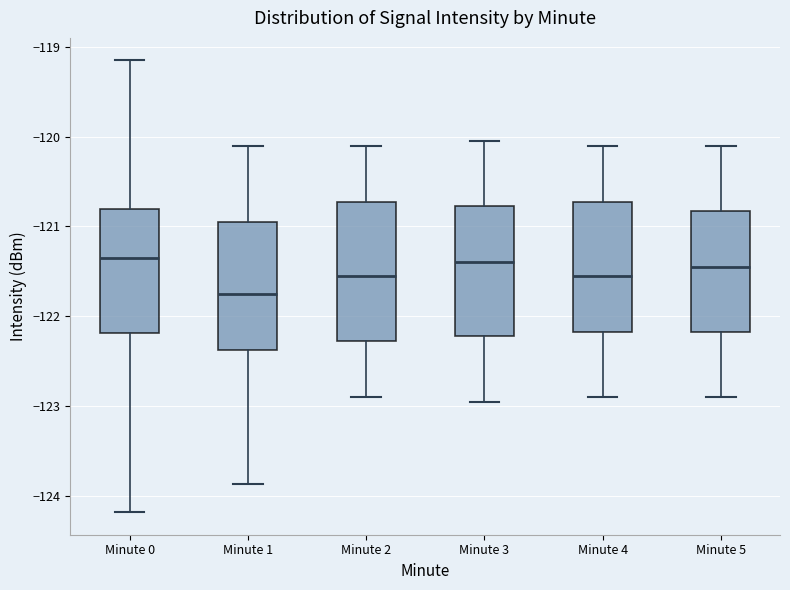

Reading left to right, read every box against the y-axis: the position of its median line, the range the box covers, and the ends of its whiskers. The values are not printed on the chart, so give them approximately, as read against the axis.

Minute 0: median -121.4, box -122.2 to -120.8, whiskers -124.2 to -119.2
Minute 1: median -121.7, box -122.4 to -120.9, whiskers -123.9 to -120.1
Minute 2: median -121.5, box -122.3 to -120.7, whiskers -122.9 to -120.1
Minute 3: median -121.4, box -122.2 to -120.8, whiskers -122.9 to -120.0
Minute 4: median -121.5, box -122.2 to -120.7, whiskers -122.9 to -120.1
Minute 5: median -121.4, box -122.2 to -120.8, whiskers -122.9 to -120.1